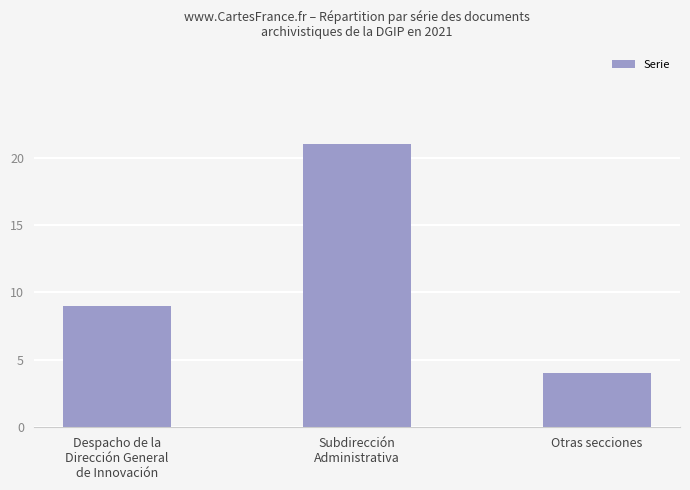

What is the value of the 3rd bar from the left?

4